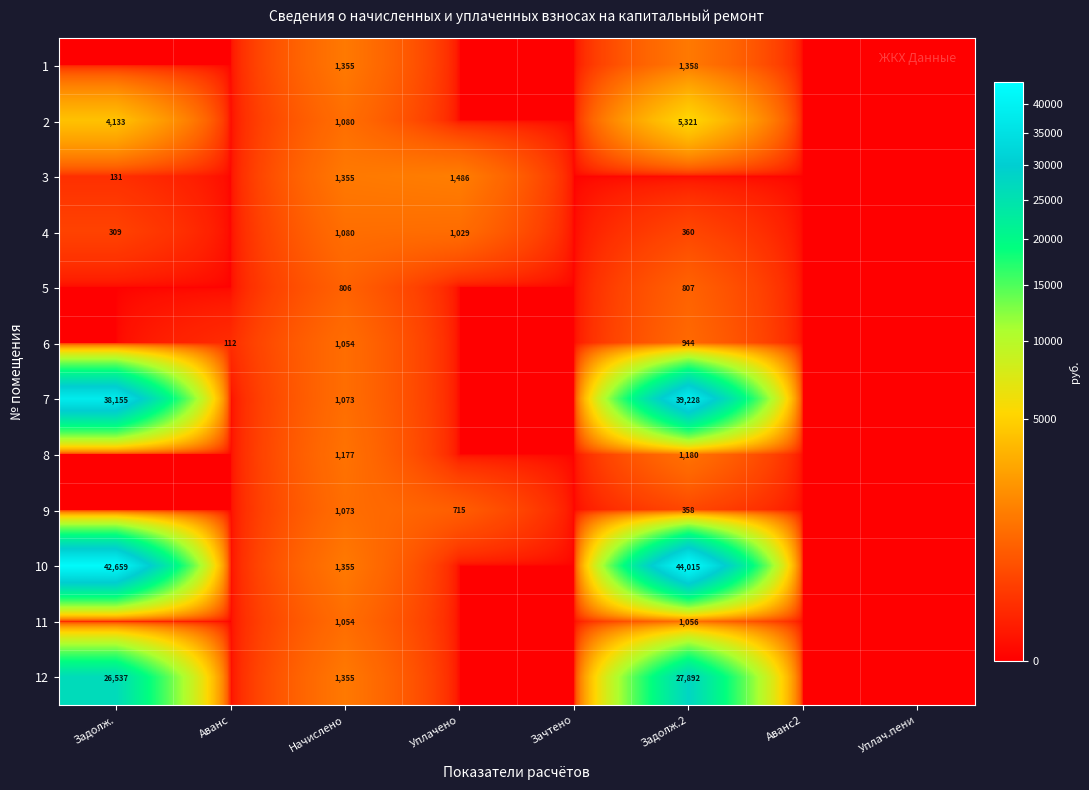

The 4 series shows 1080 at Начислено. True or false?

True